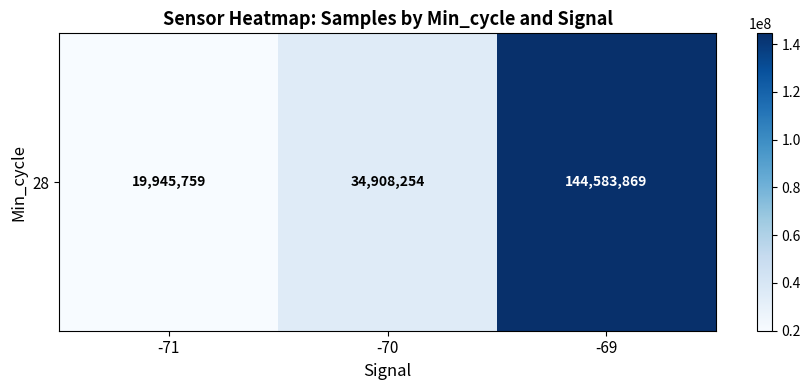

The chart shows a value of 34812897 at -71. True or false?

False